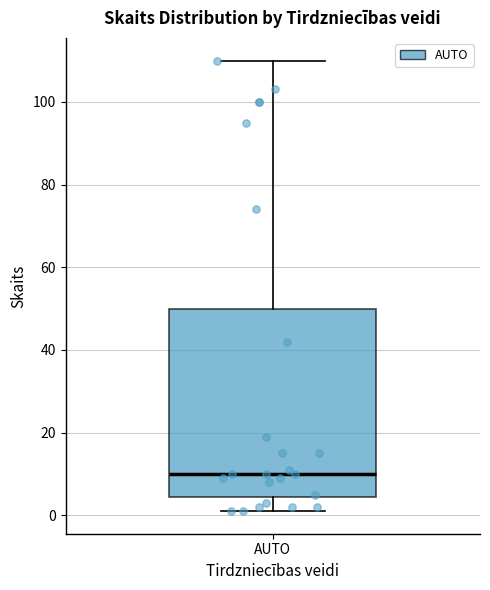

Transcribe this box plot: give where the median line is, the range the box spans, and where the two whiskers end, as read against the y-axis. The values are not printed on the chart, so give them approximately, as read against the axis.

median 10, box 4 to 50, whiskers 2 to 110